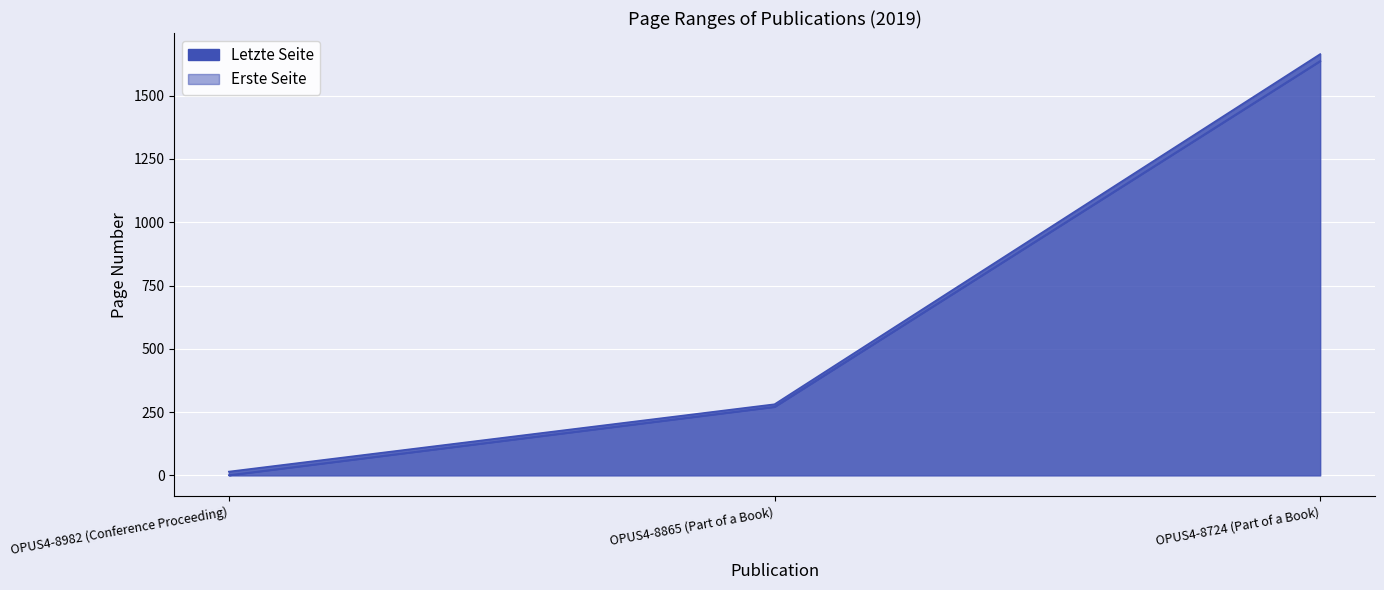

What is the value of the Letzte Seite point at the 3rd from the left?

1664